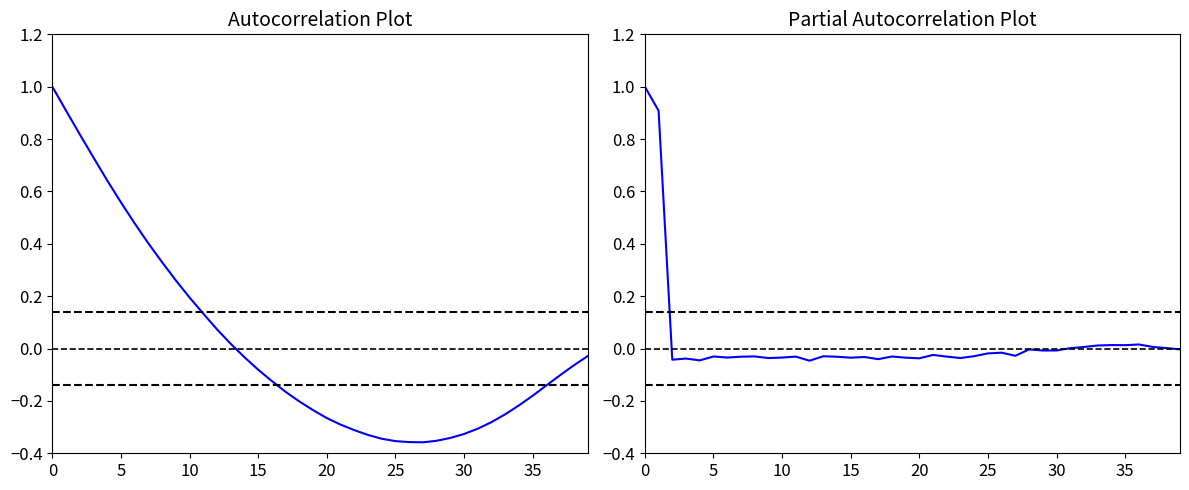

Where do ELEVATION ACF and ELEVATION PACF first cross each other?

13 and 14